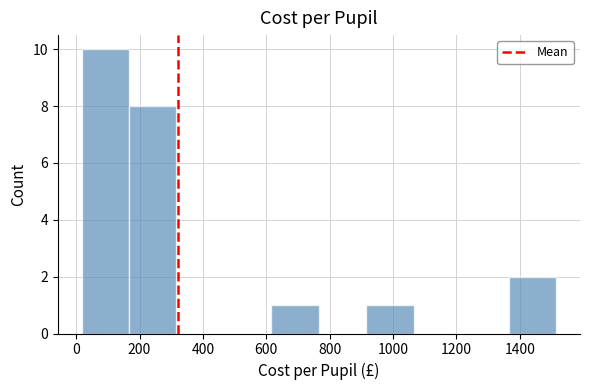

Reading left to right, transcribe this chart: for each bar, give the range it covers on the x-axis and its height. Neither the bar edges nor the heights are printed on the chart, so give them approximately, as read against the axes.

20 to 160: 10
160 to 320: 8
320 to 460: 0
460 to 620: 0
620 to 760: 1
760 to 920: 0
920 to 1060: 1
1060 to 1220: 0
1220 to 1360: 0
1360 to 1520: 2